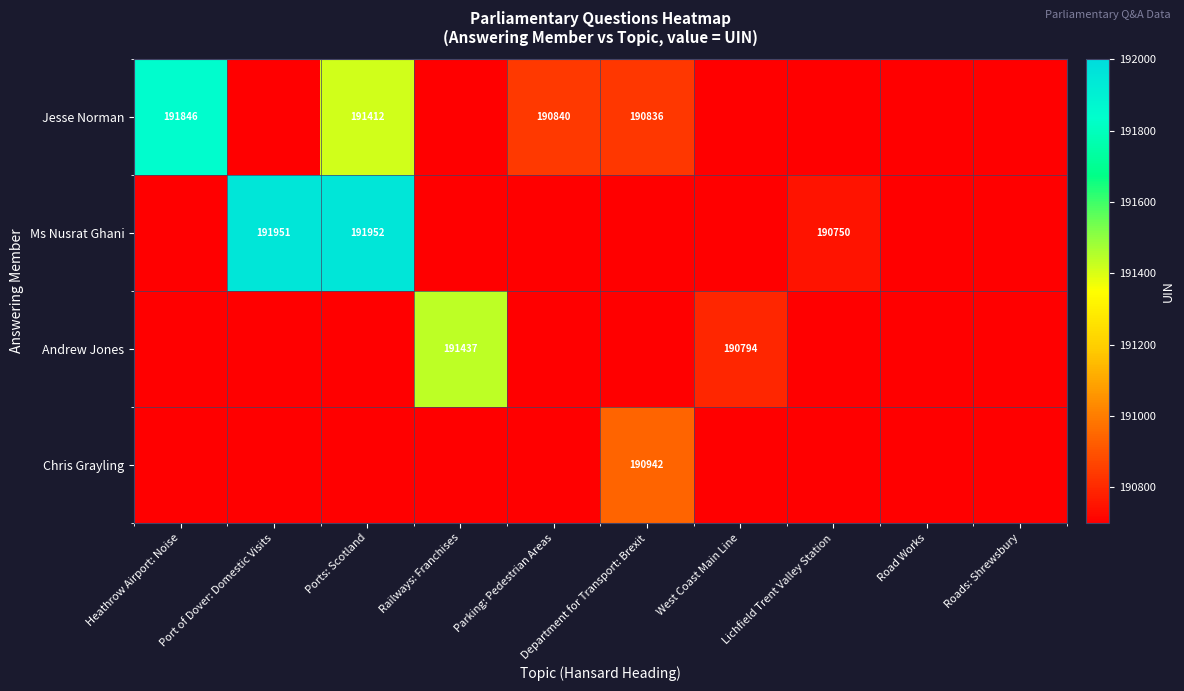

The value of Ms Nusrat Ghani at Lichfield Trent Valley Station is 190750. True or false?

True